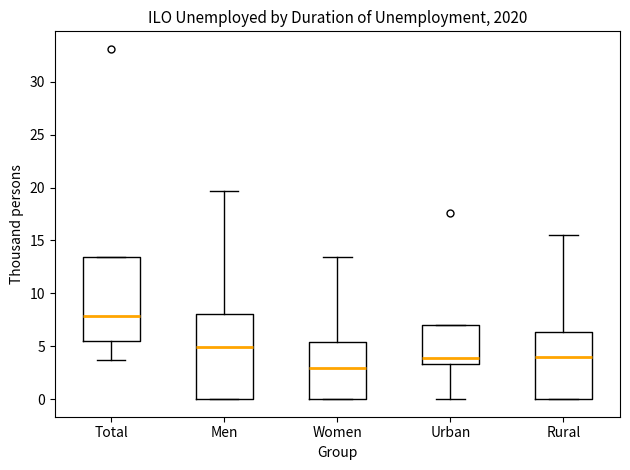

Reading left to right, transcribe this box plot: for each box, give where its median line is, the range the box spans, and where its two whiskers end, as read against the y-axis. The values are not printed on the chart, so give them approximately, as read against the axis.

Total: median 8.0, box 5.5 to 13.5, whiskers 3.5 to 13.5
Men: median 5.0, box 0.0 to 8.0, whiskers 0.0 to 19.5
Women: median 3.0, box 0.0 to 5.5, whiskers 0.0 to 13.5
Urban: median 4.0, box 3.5 to 7.0, whiskers 0.0 to 7.0
Rural: median 4.0, box 0.0 to 6.5, whiskers 0.0 to 15.5